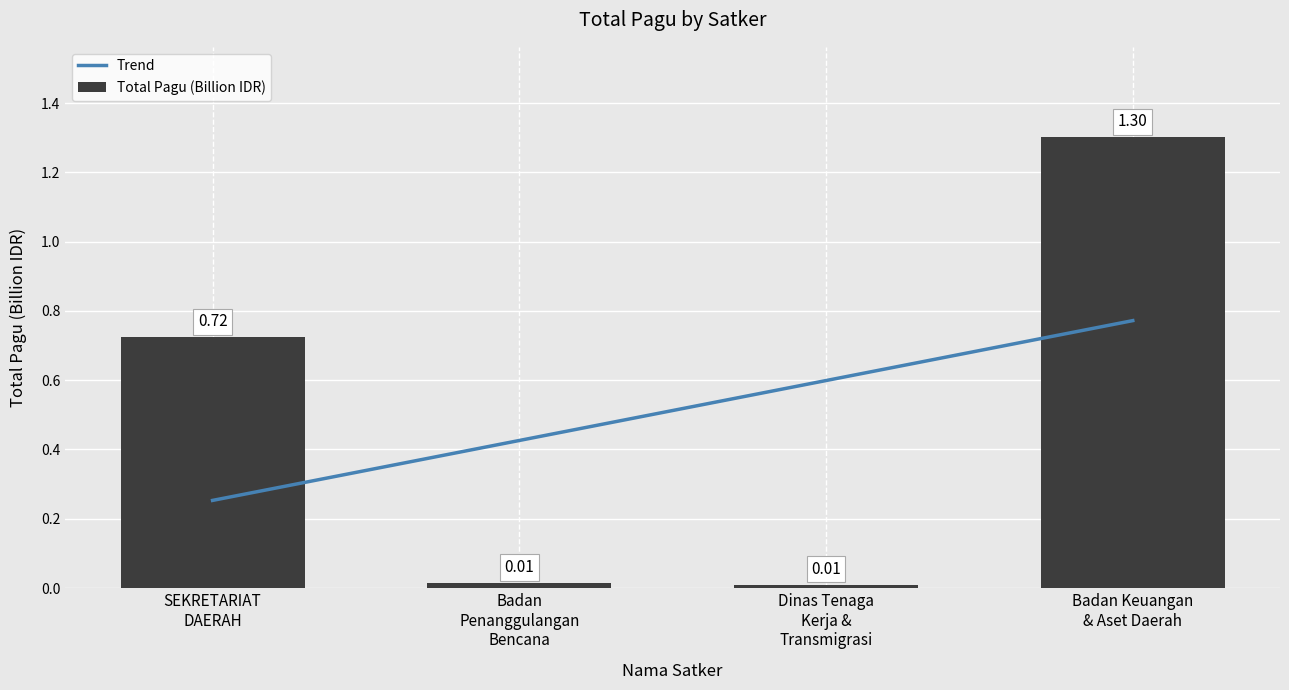

Which series has the largest range (max minus min)?

Total Pagu (Billion IDR)